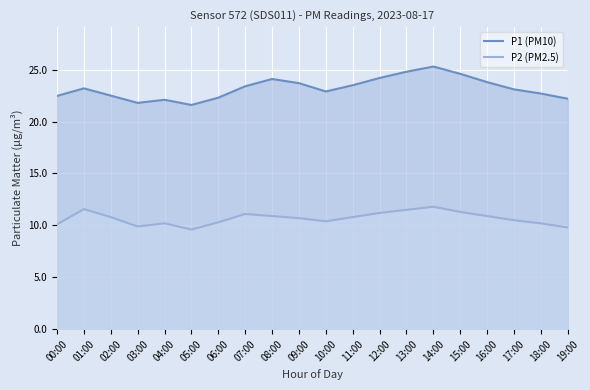

Which series has the widest spread of values?

P1 line